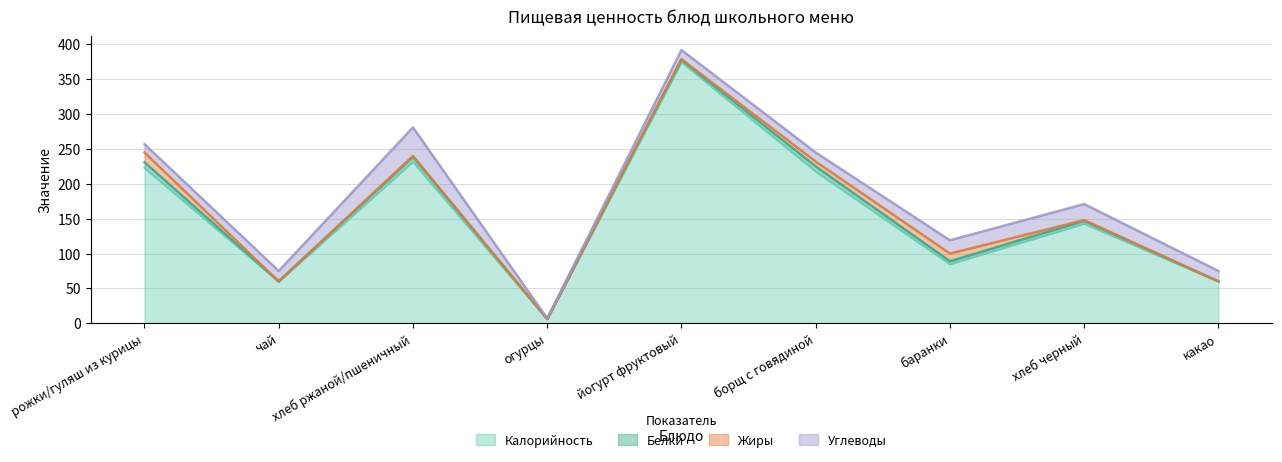

True or false: Углеводы and Калорийность cross at least once.

False